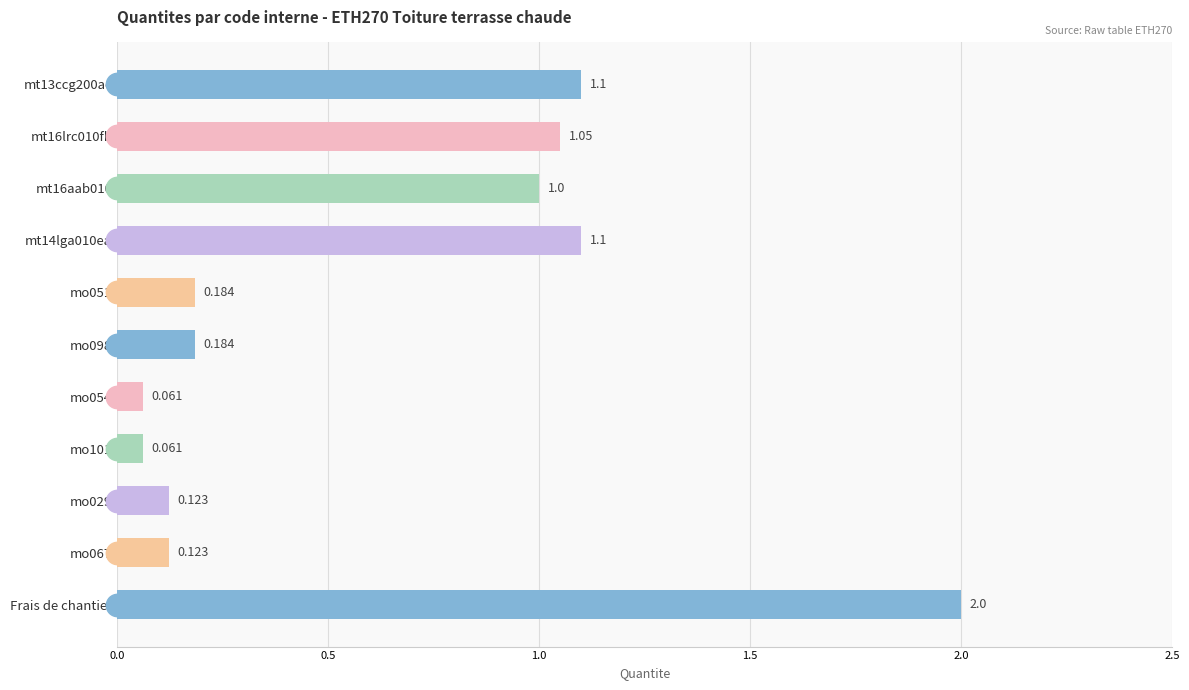

What is the change in value from mt16aab010 to mo067?

-0.9